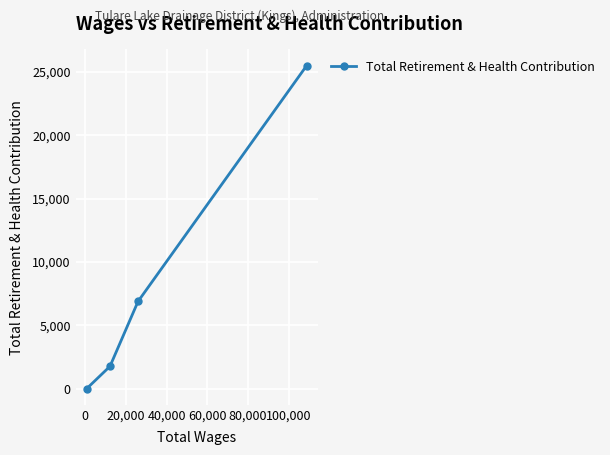

What is the average value?

8541